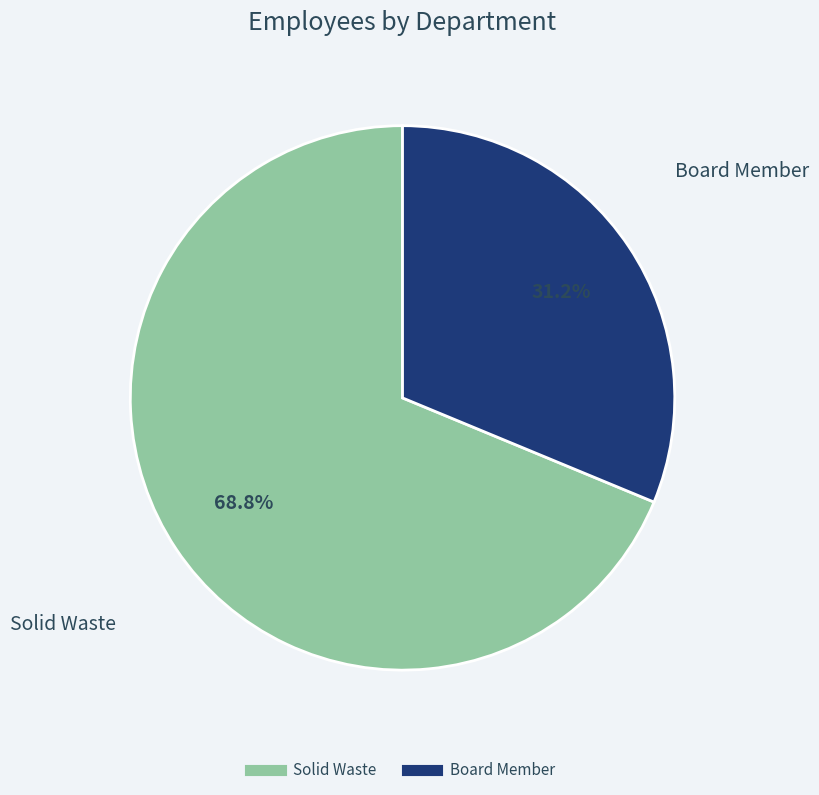

Rank the categories by value from highest to lowest.

Solid Waste, Board Member